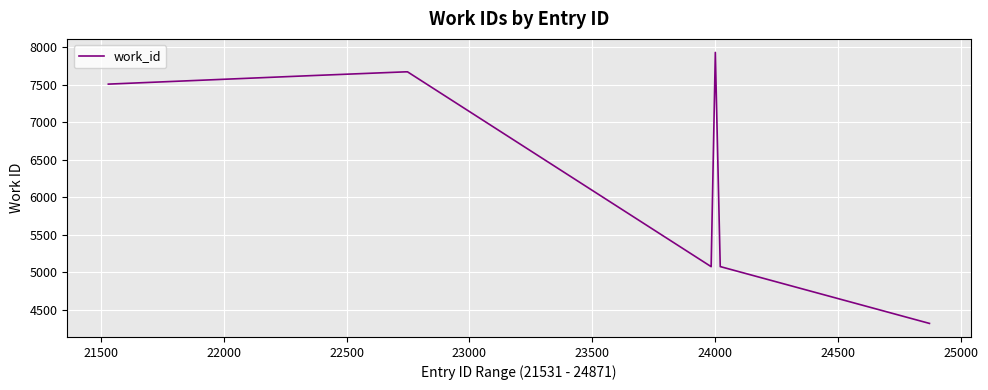

Reading left to right, what are all the values shown in this chart?

7510	7623	7674	7674	7674	5073	7933	5073	5073	4315